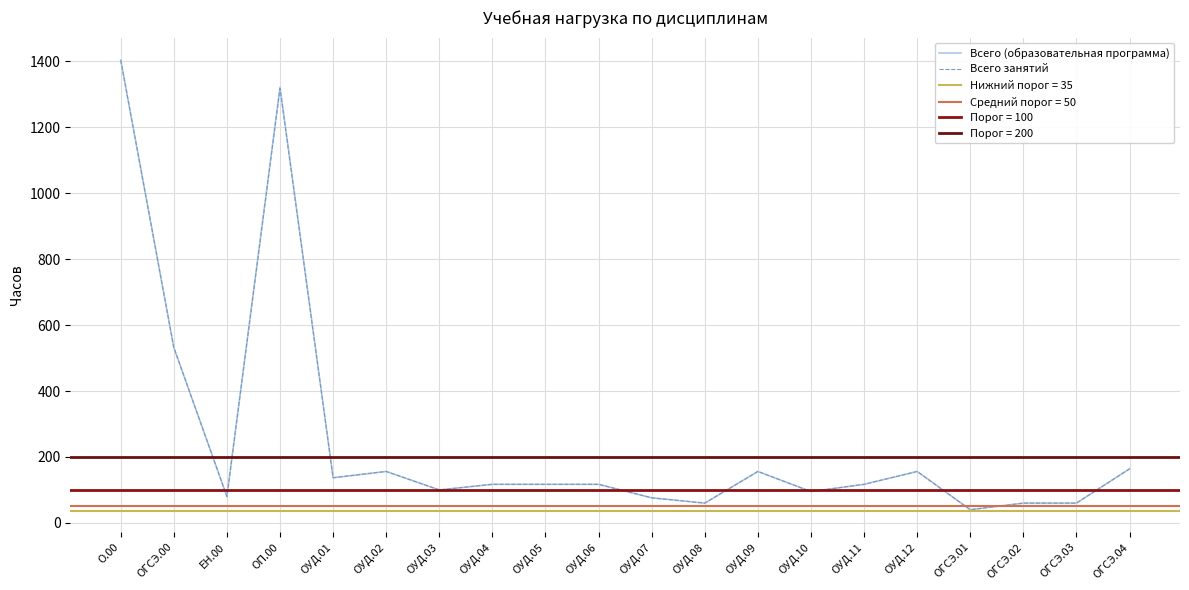

Reading right to left, extract all data points from this chart.

Всего (образовательная программа): 164	60	60	40	156	117	95	156	60	76	117	117	117	100	156	137	1322	80	532	1404
Всего занятий: 164	60	60	40	156	117	95	156	60	76	117	117	117	100	156	137	1318	80	532	1404